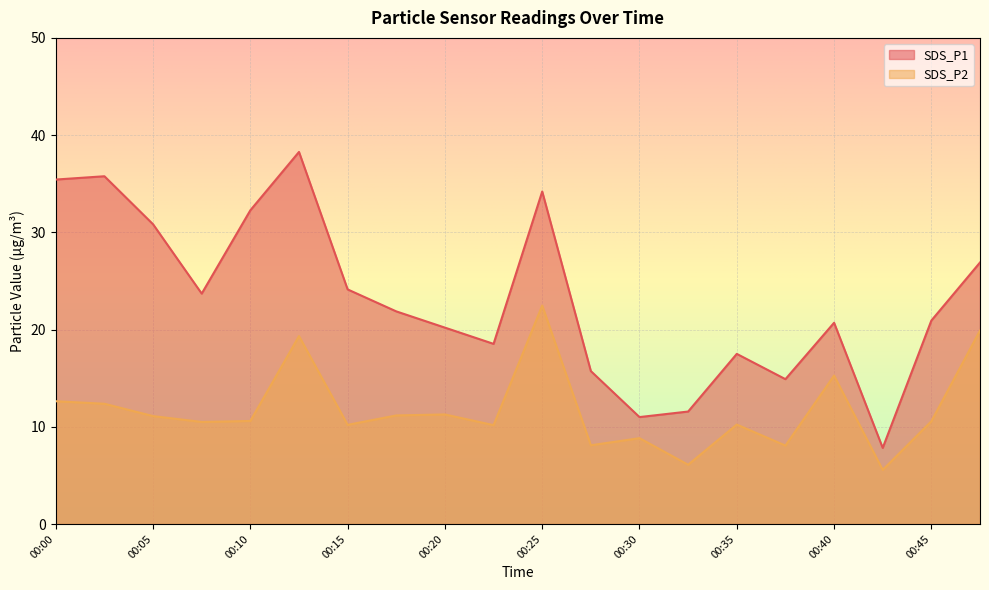

The value of SDS_P2 at 00:18 is 11.2. True or false?

True